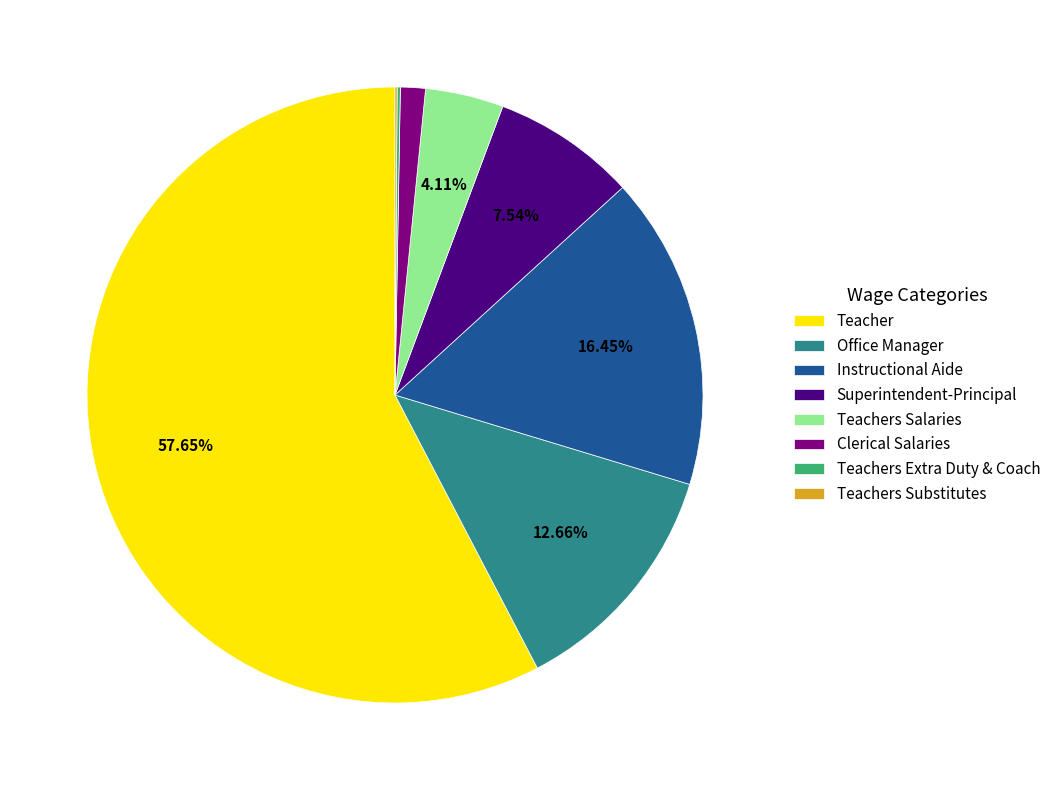

To the nearest percent, what is the difference between the largest and smallest slice percentages?

58%